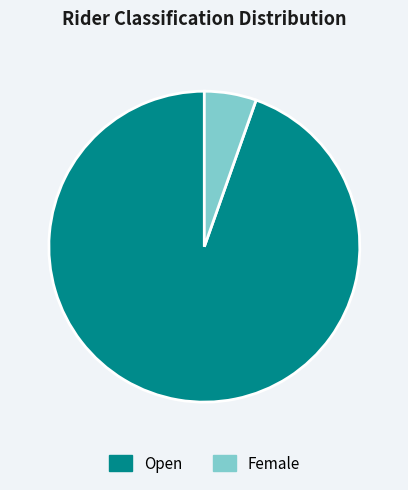

Is the sum of Open and Female greater than half?

Yes